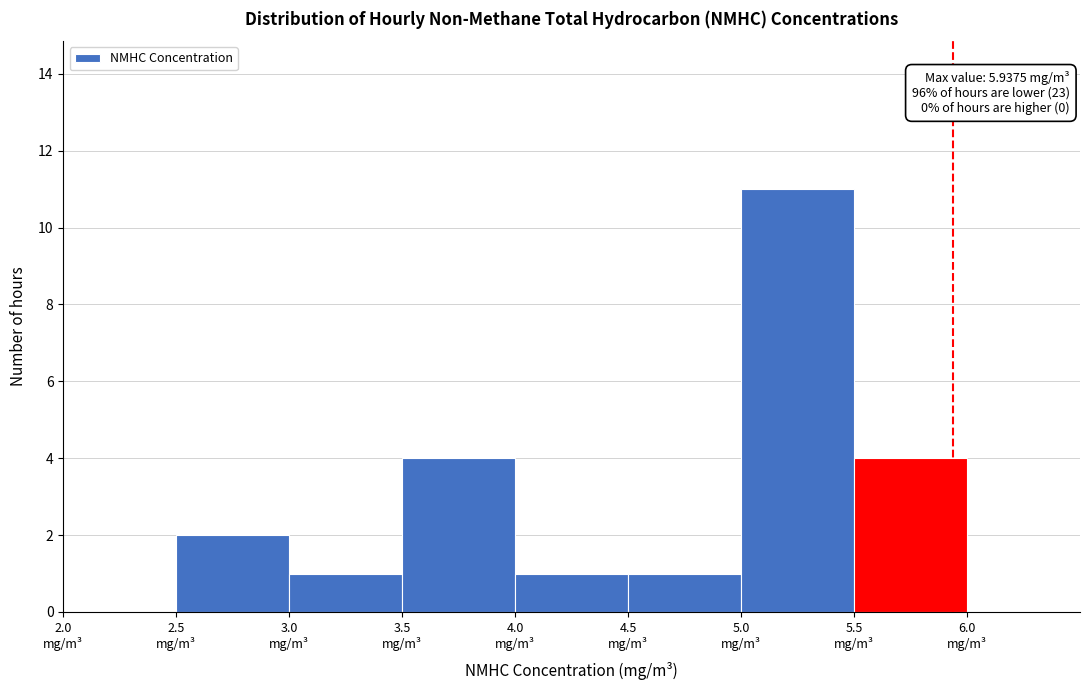

Which range on the x-axis has the tallest bar?

5.0 to 5.5